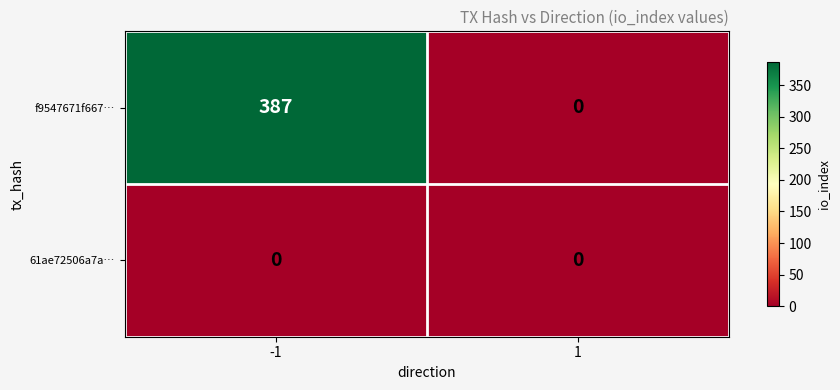

Rank the series at -1 from highest to lowest value.

f9547671f667…, 61ae72506a7a…